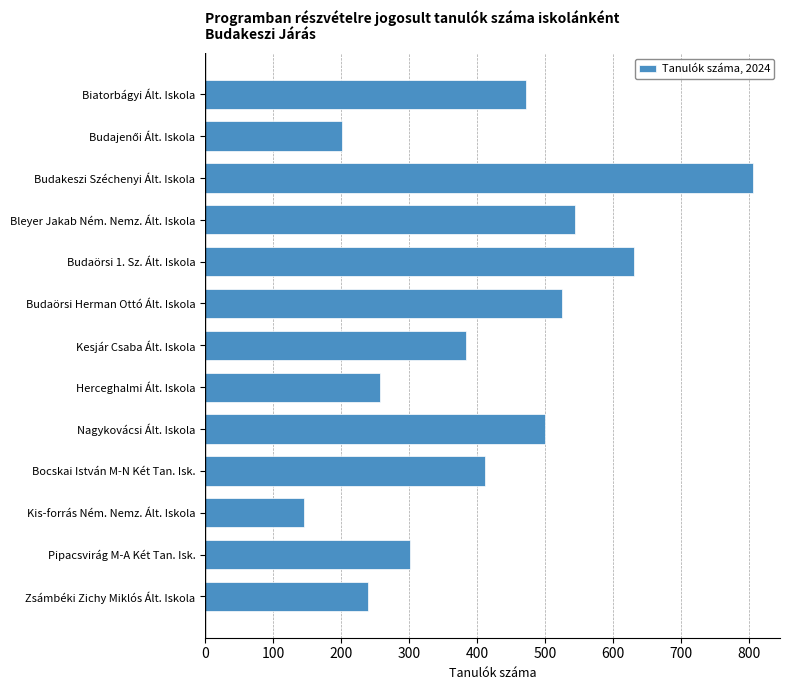

What is the value of the 2nd bar from the top?

202